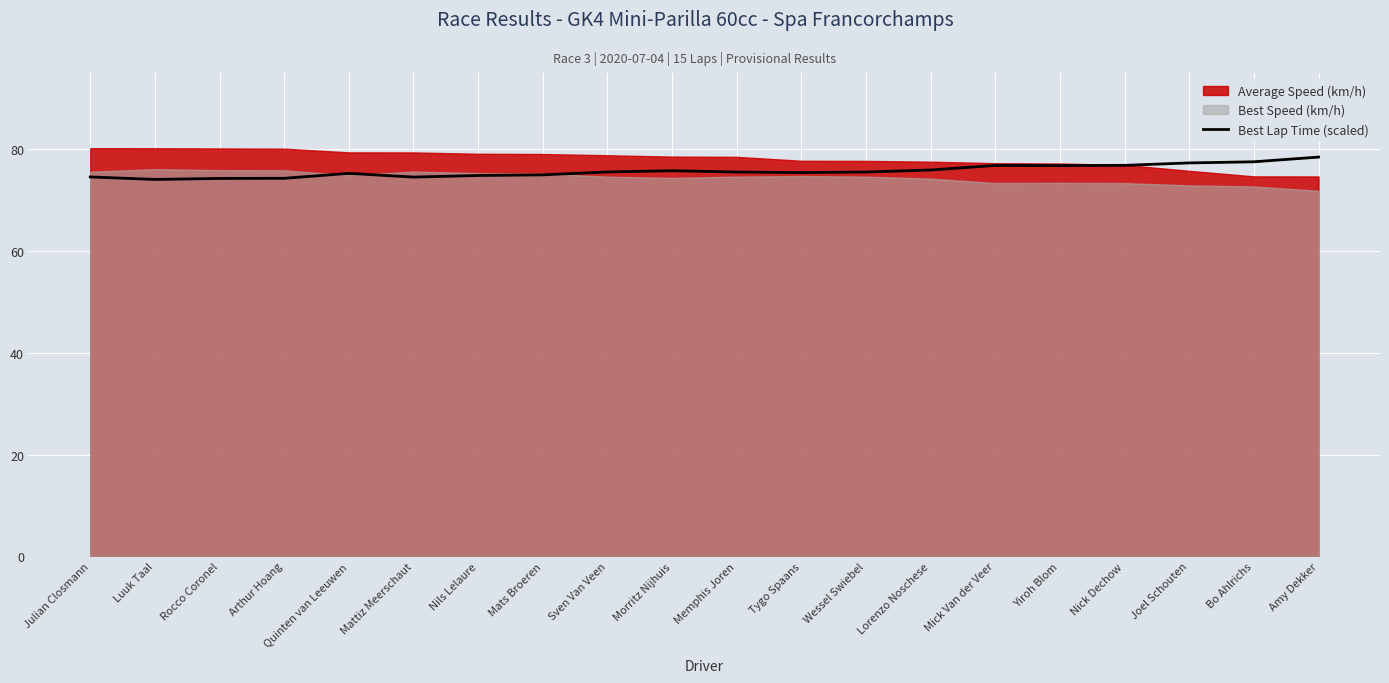

At which label does the data first exceed 75?

Quinten van Leeuwen